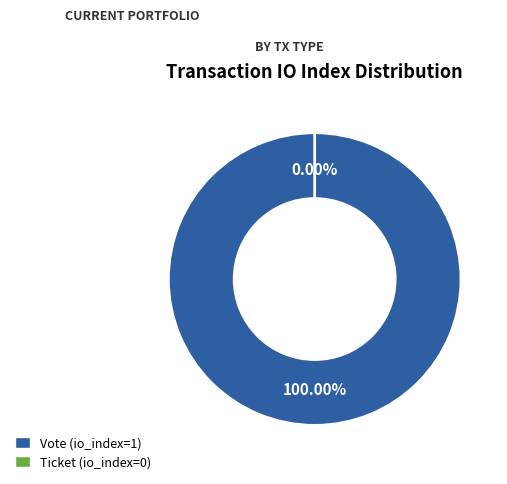

Count the number of slices in the pie.

2